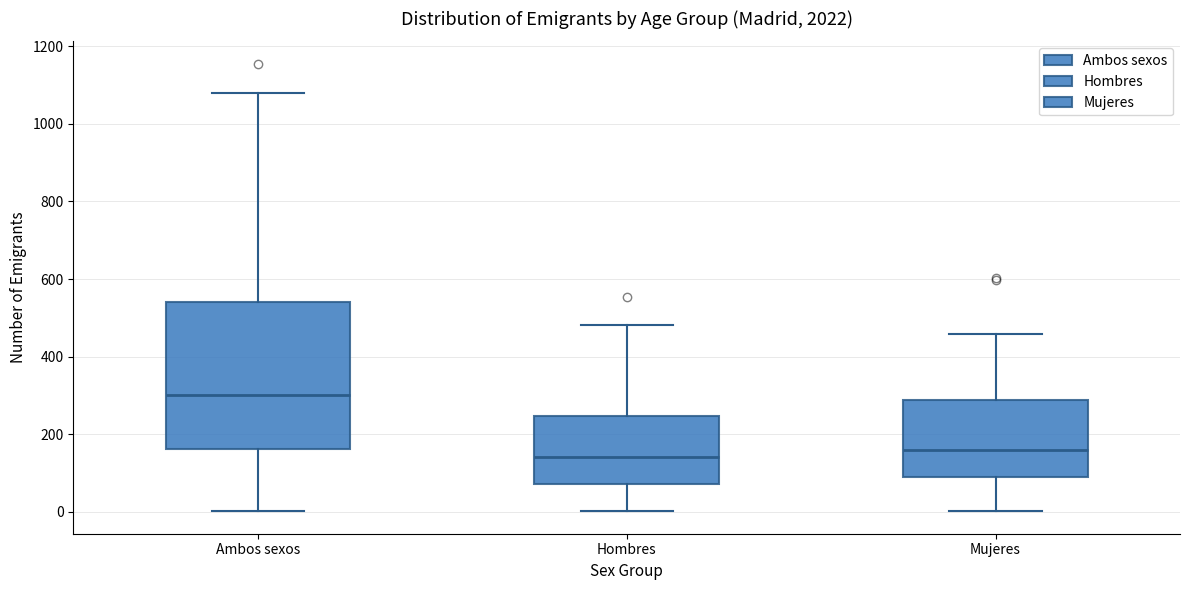

Reading left to right, read every box against the y-axis: the position of its median line, the range the box covers, and the ends of its whiskers. The values are not printed on the chart, so give them approximately, as read against the axis.

Ambos sexos: median 300, box 160 to 540, whiskers 0 to 1080
Hombres: median 140, box 80 to 240, whiskers 0 to 480
Mujeres: median 160, box 100 to 280, whiskers 0 to 460